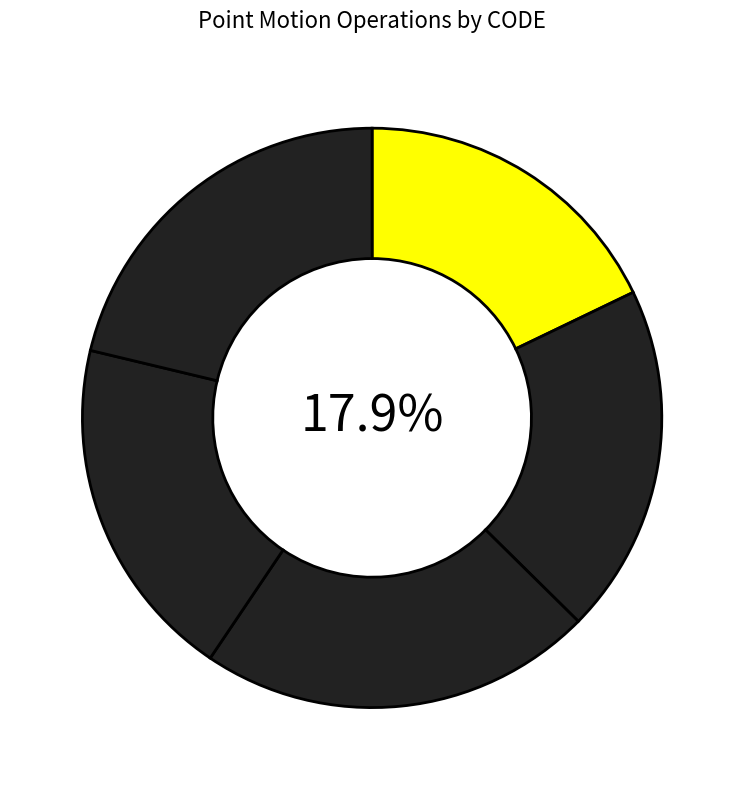

True or false: New Caledonia velocity model 2015 accounts for 9% of the total.

False